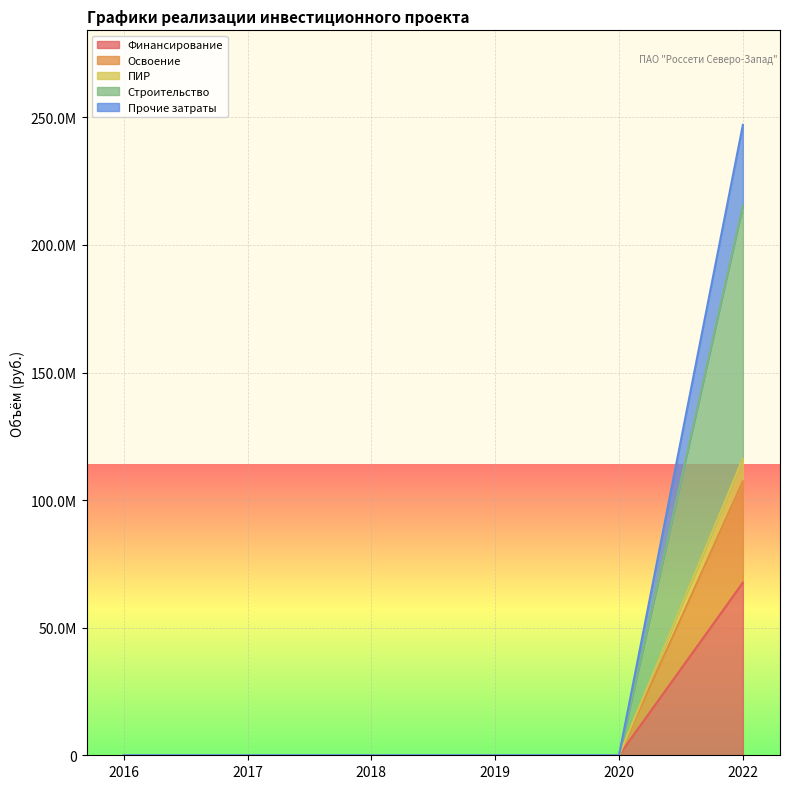

Which category has the highest value in the Прочие затраты series?

2022